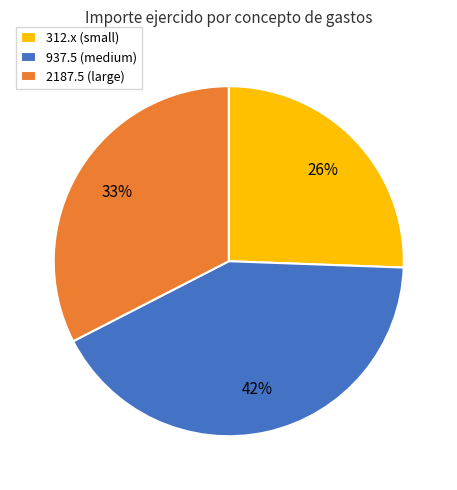

What is the smallest slice in the pie chart?

312.x (small)